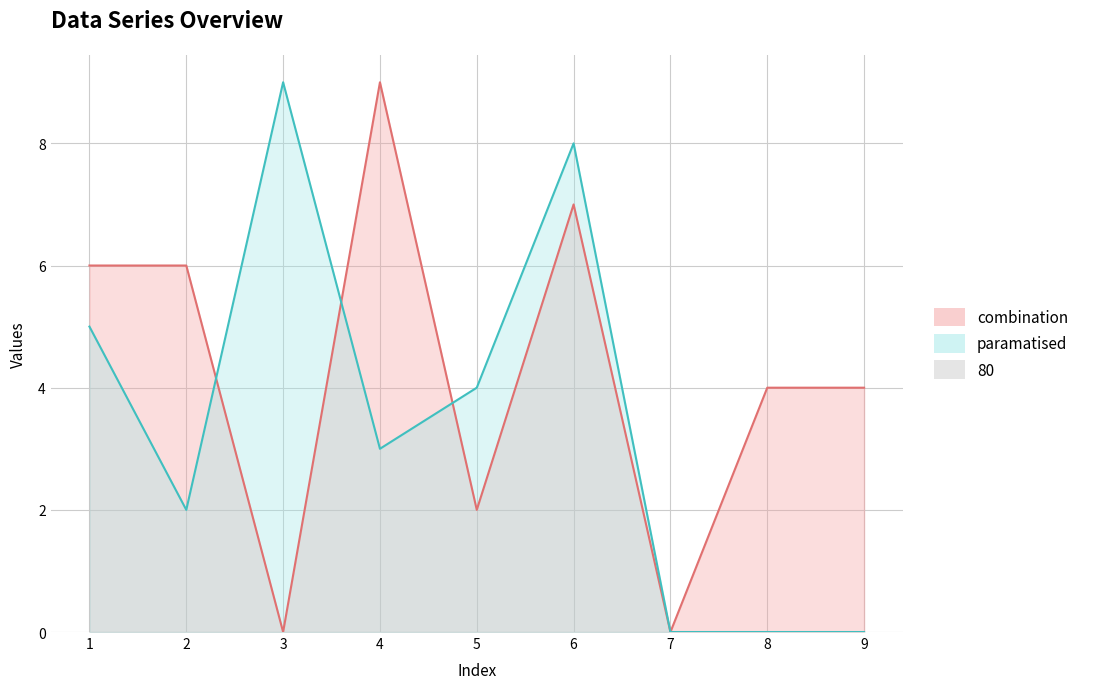

True or false: col_2 has a value of 4 at 3.

False